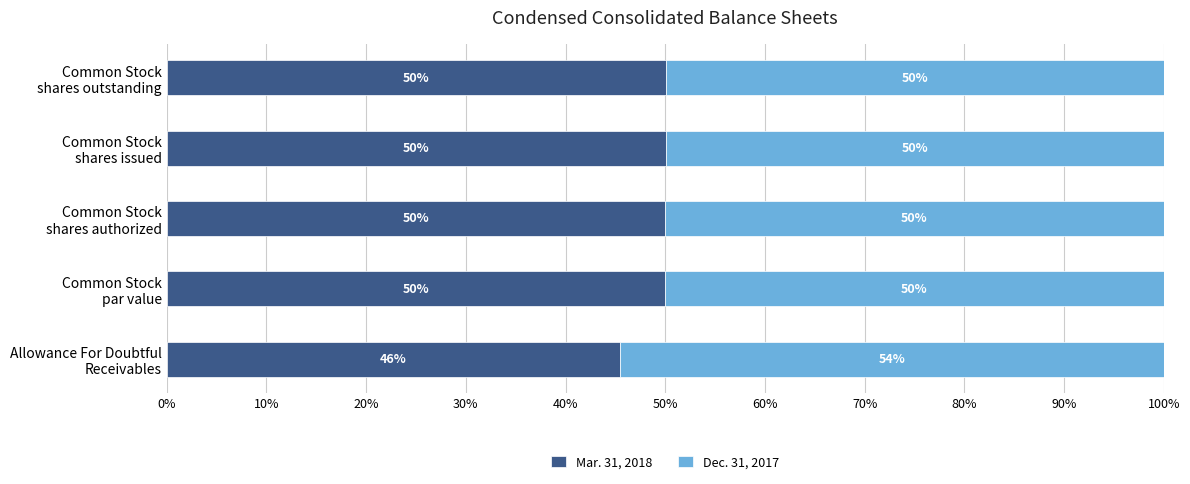

How many data points in Mar. 31, 2018 are less than 50?

1